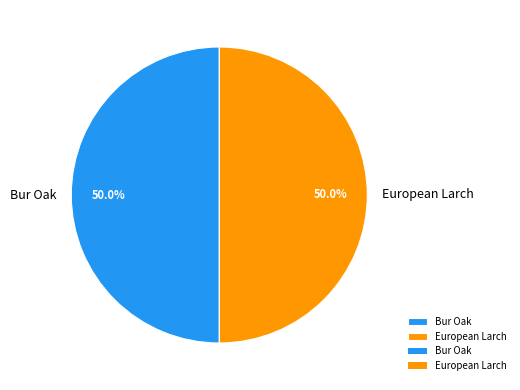

What is the ratio of the value at European Larch to the value at Bur Oak?

1.0